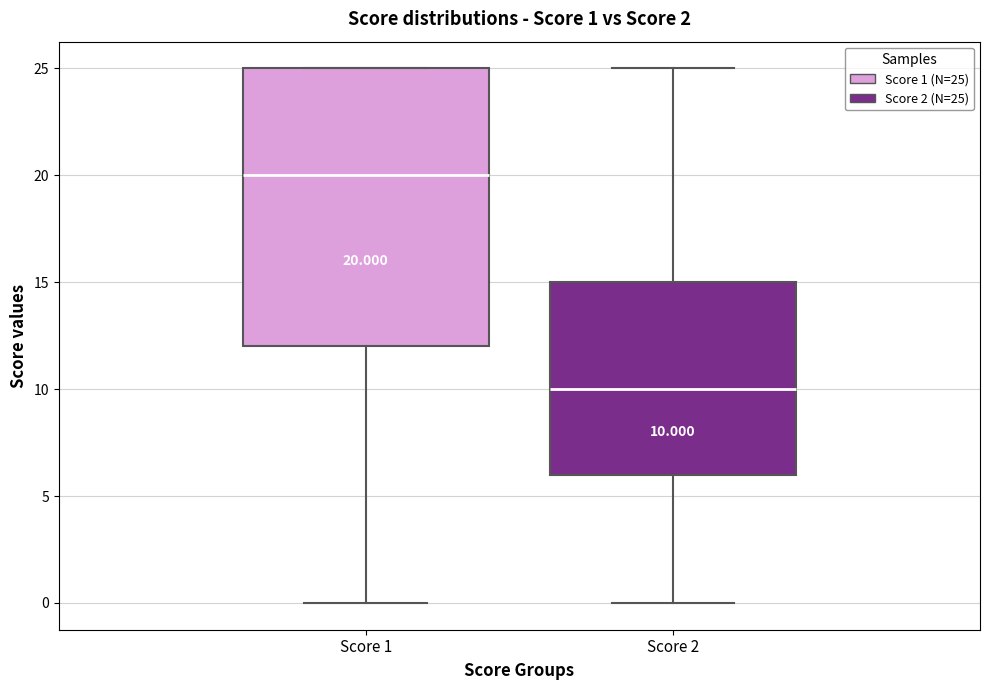

Which box is the tallest, from its lower edge to its upper edge?

Score 1